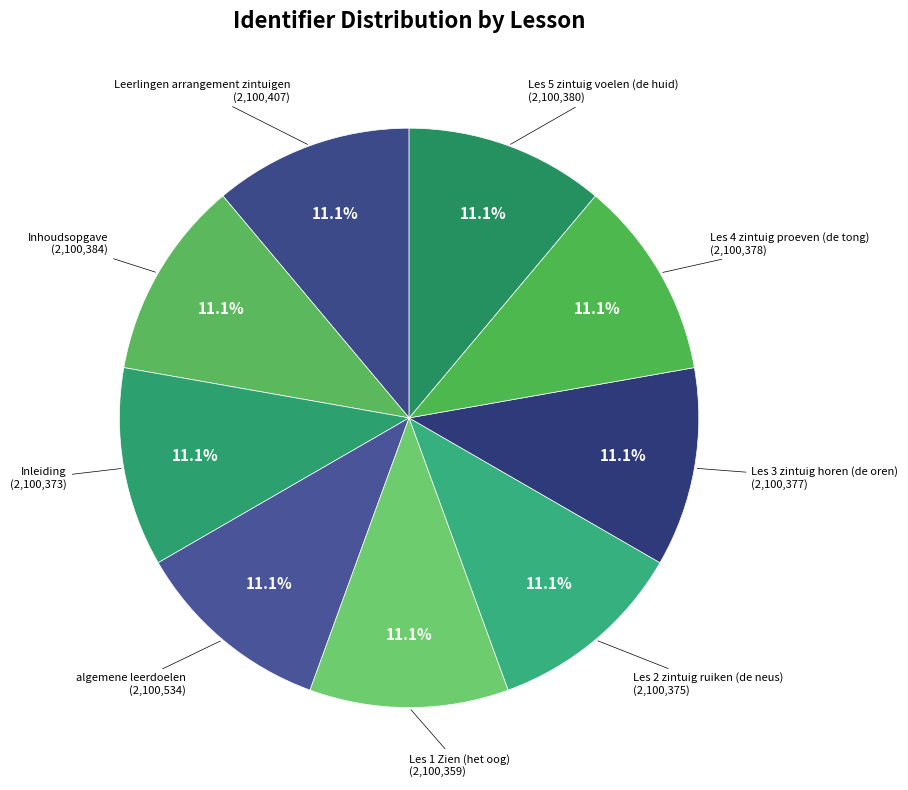

To the nearest percent, what portion does Les 5 zintuig voelen (de huid) represent?

11%